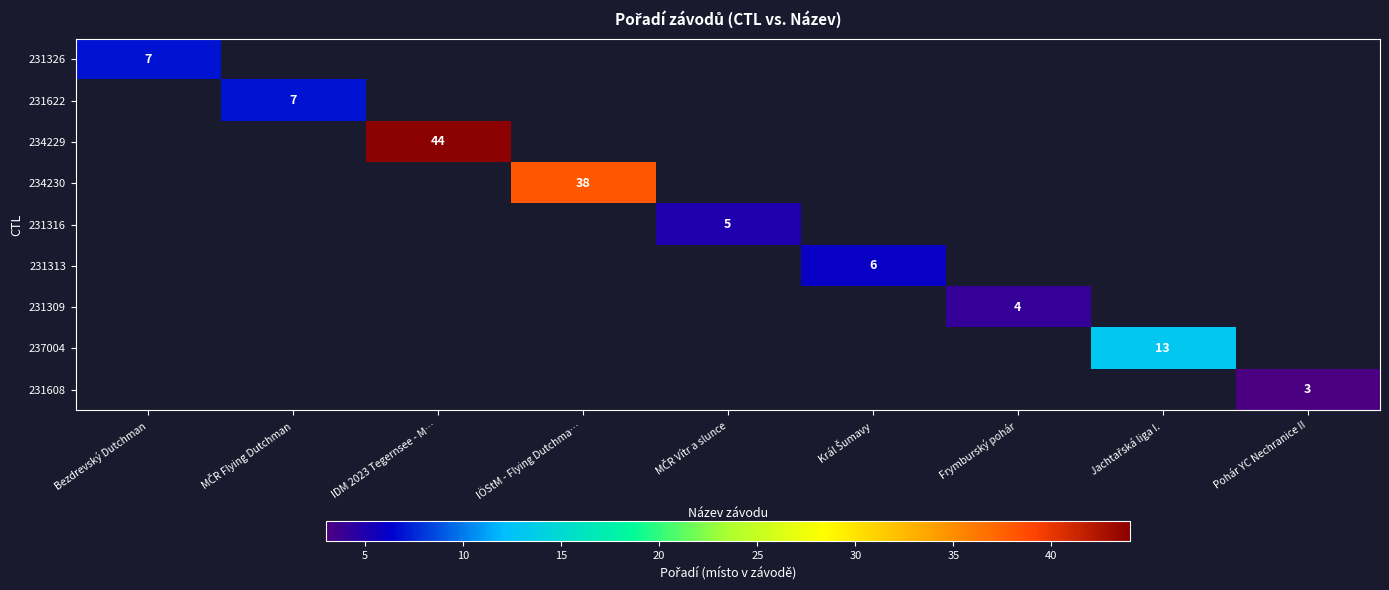

The value of 234229 at IDM 2023 Tegernsee - M… is 30. True or false?

False